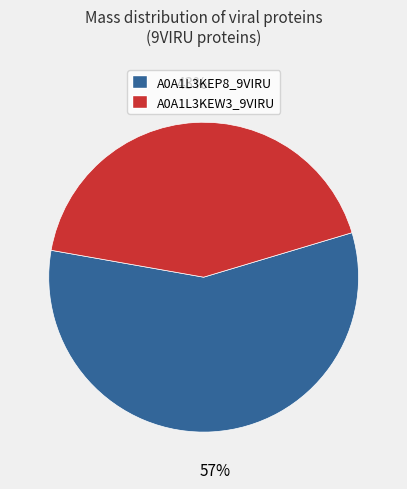

Does any single category account for the majority?

Yes